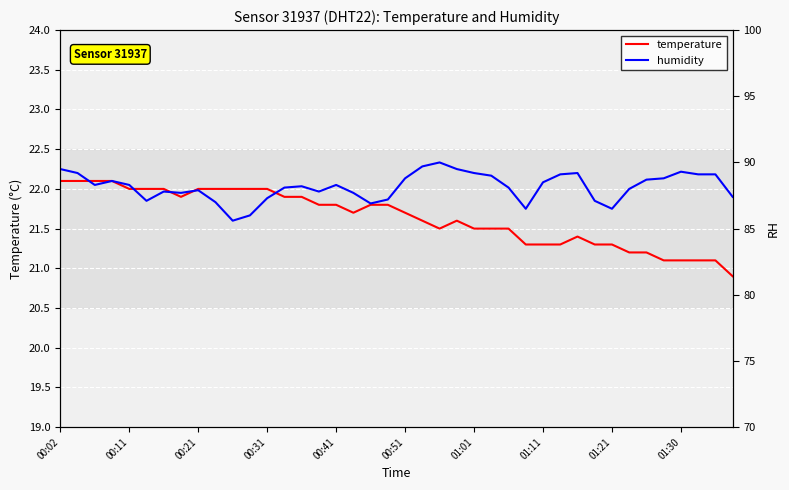

What are all the series names shown in the legend?

temperature, humidity